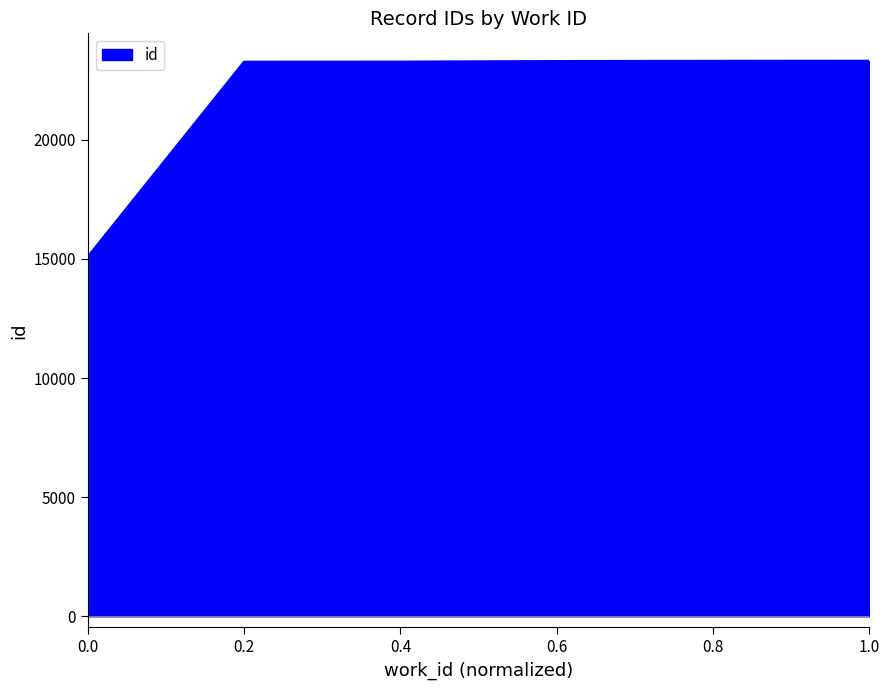

True or false: there are more than 2 points higher than both neighbors.

False